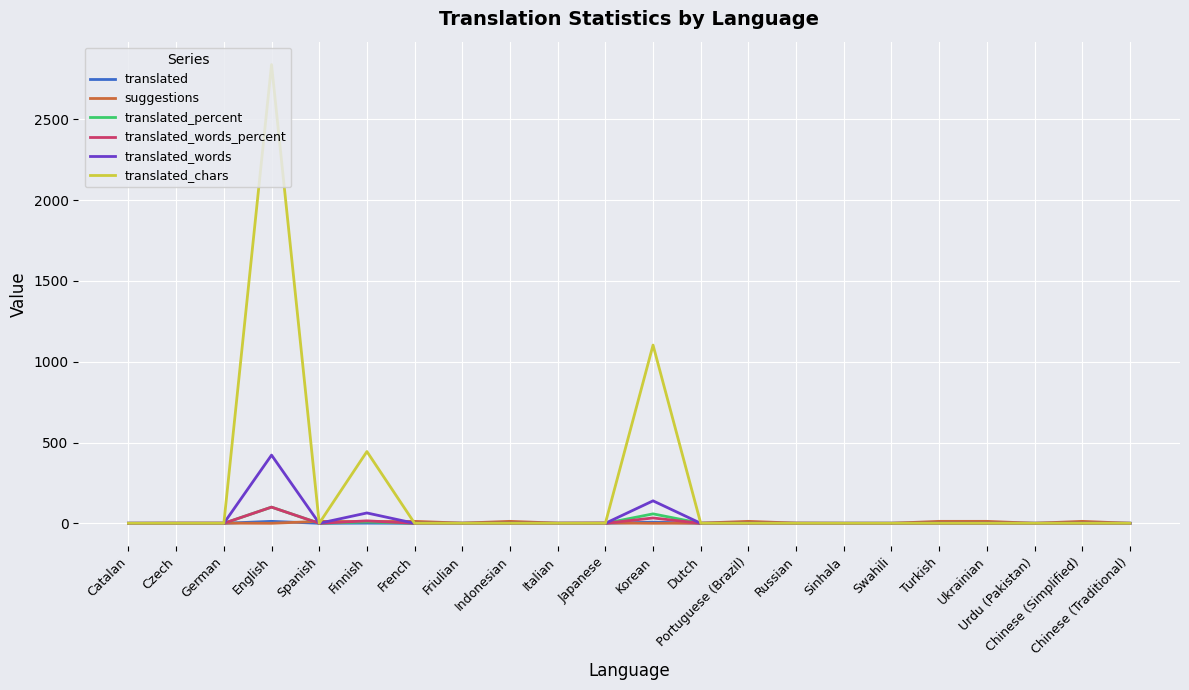

At which category is the sum across all series the highest?

English